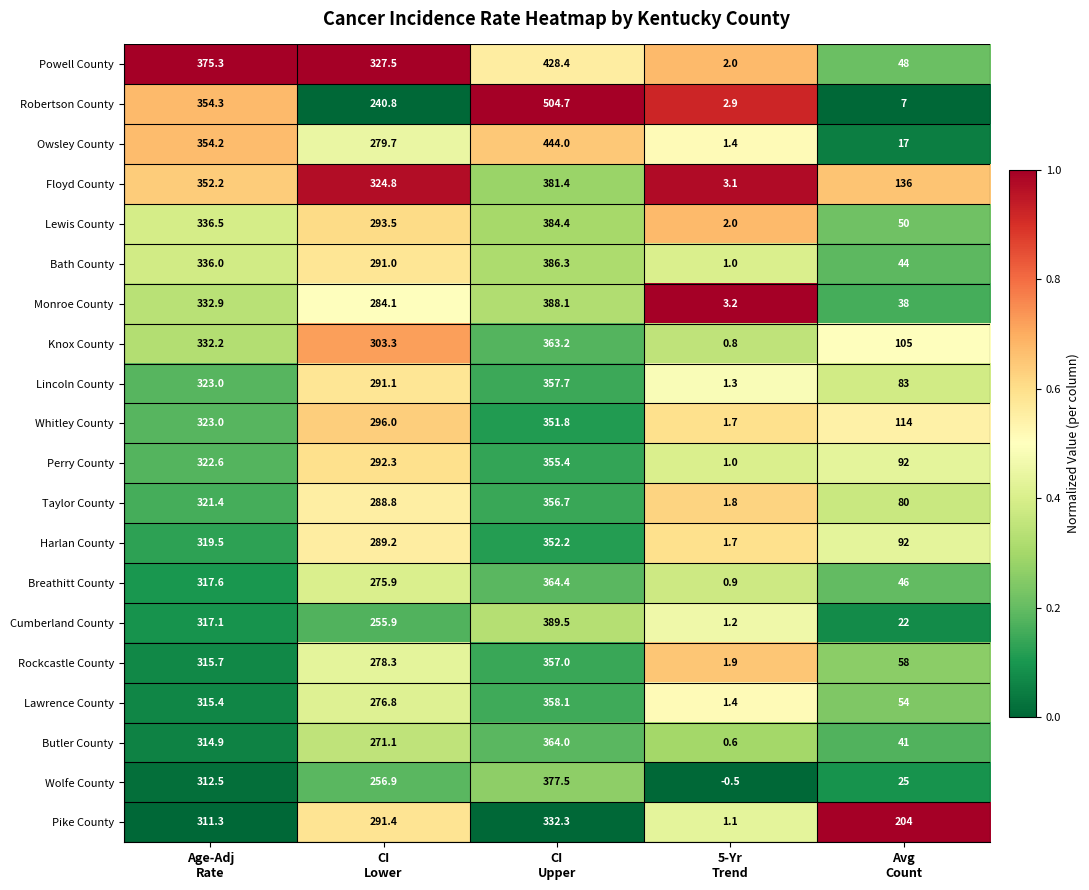

Which label corresponds to the largest value in the chart?

CI
Upper